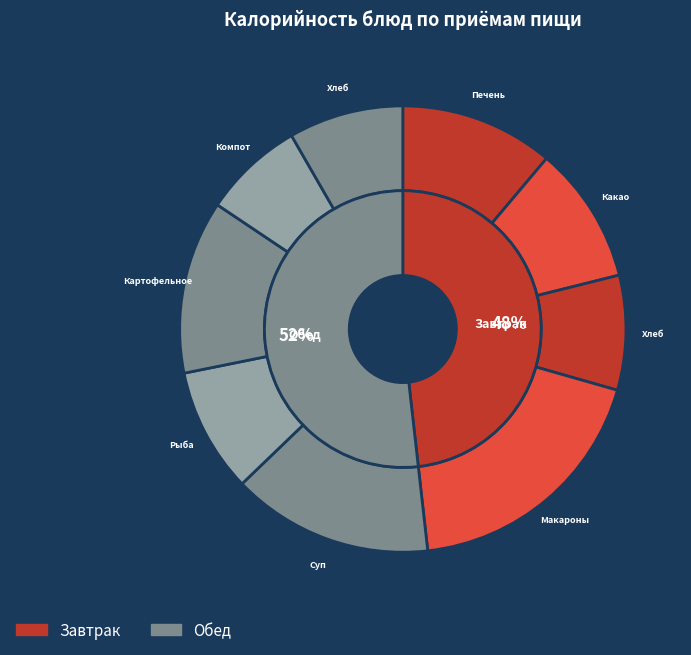

To the nearest percent, what is the average slice percentage?

11%